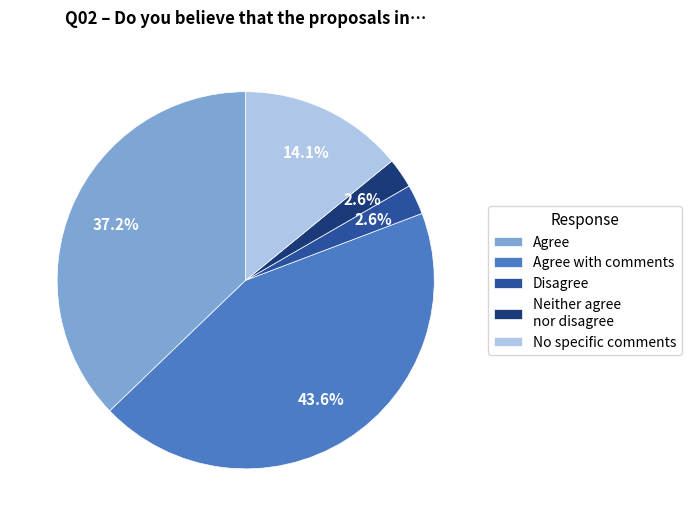

Which slice is the largest?

Agree with comments